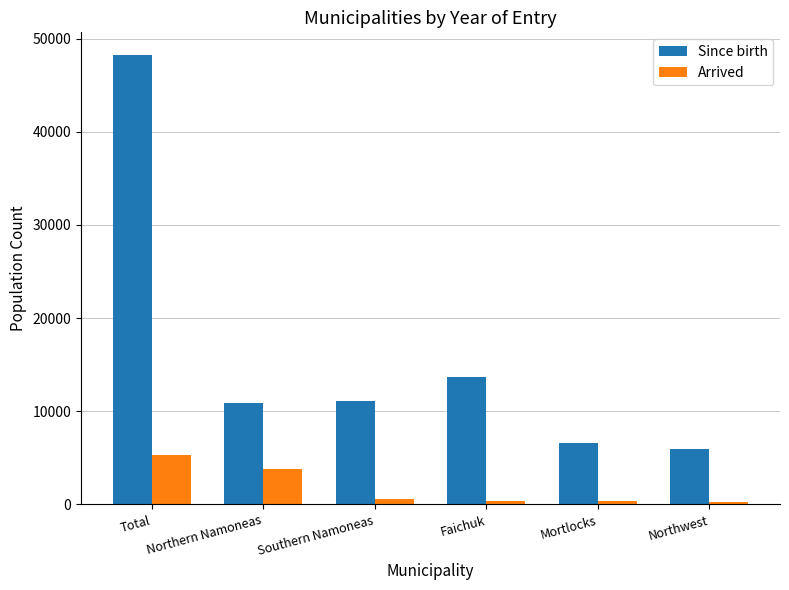

Is the value of Arrived at Northwest greater than the value of Since birth at Northern Namoneas?

No